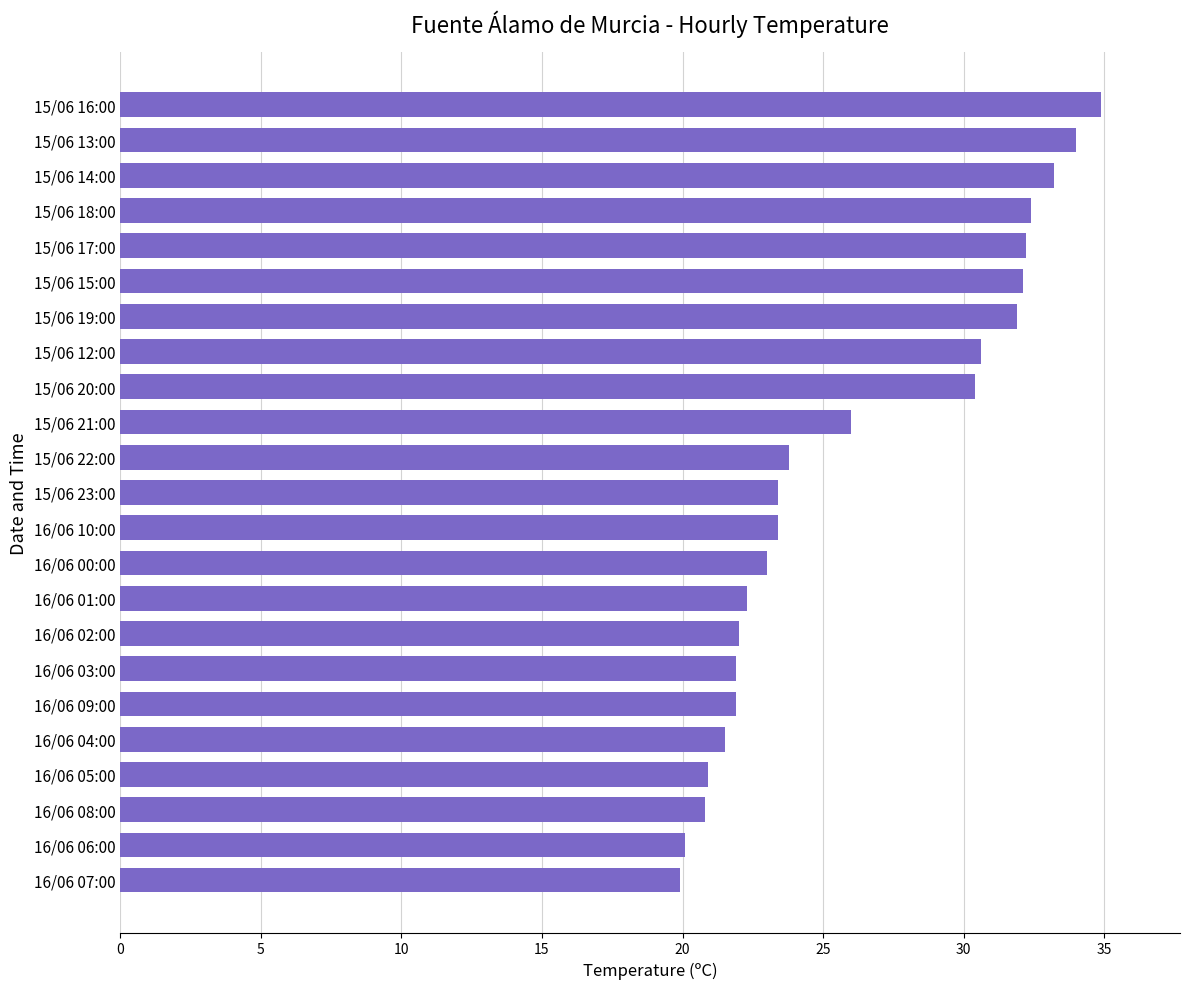

Count the number of data series in this chart.

1